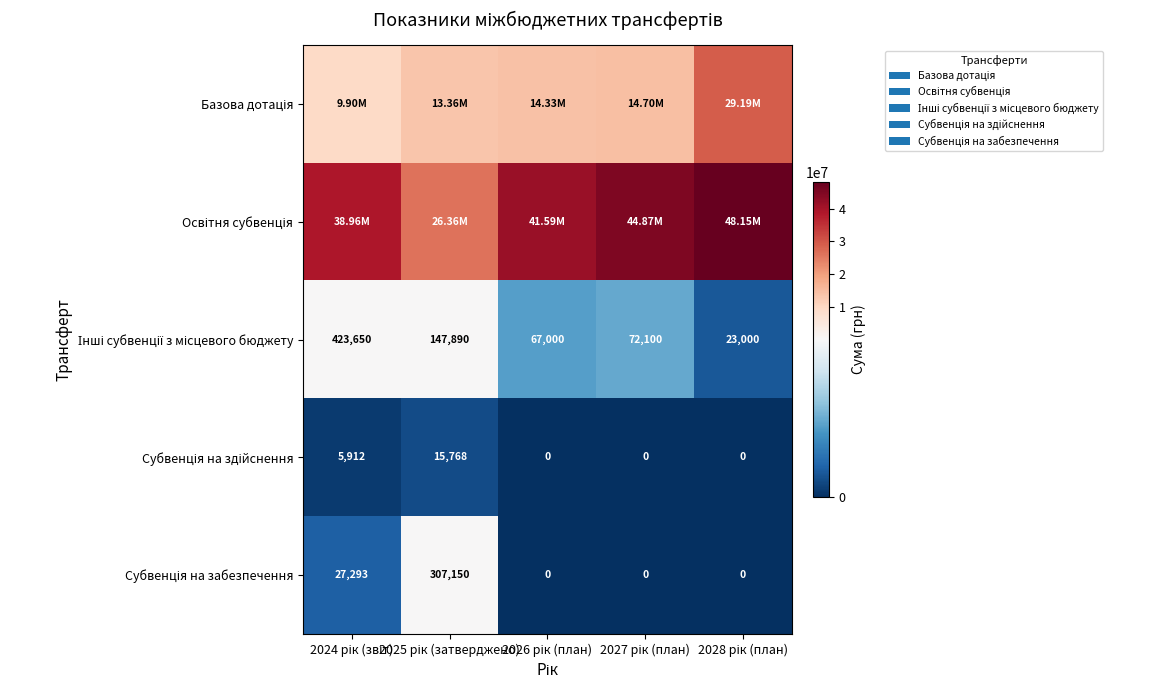

Which category has the highest value across all series?

2028 рік (план)